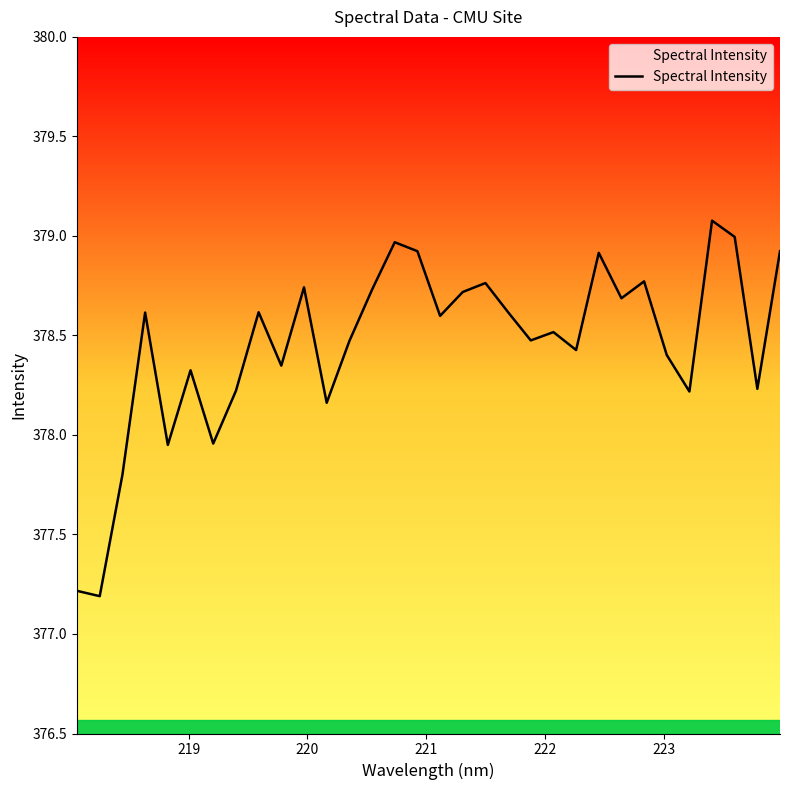

What is the greatest value displayed?

379.1